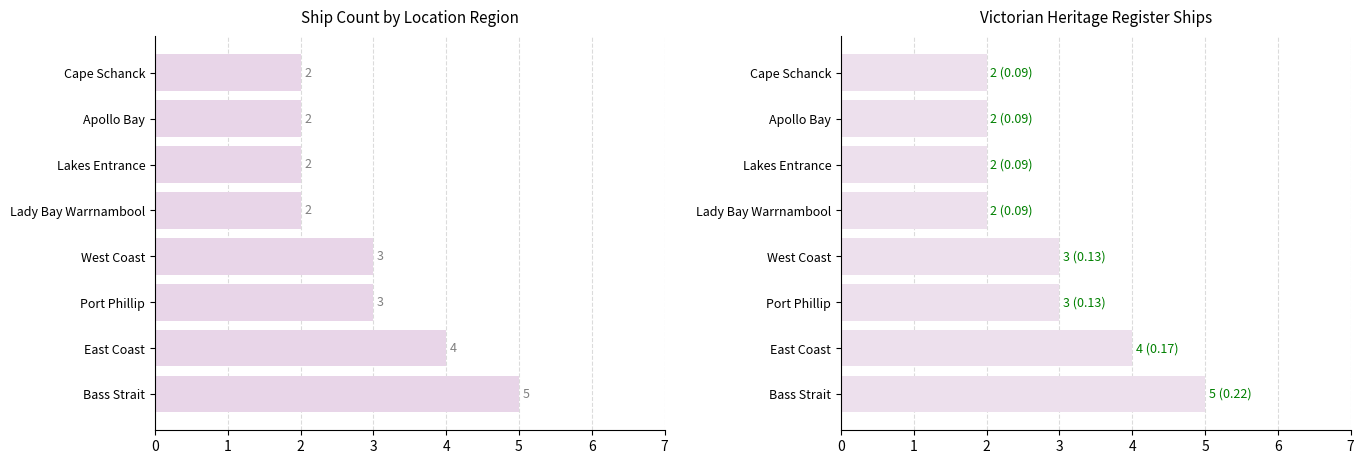

The chart shows a value of 1 at Cape Schanck. True or false?

False